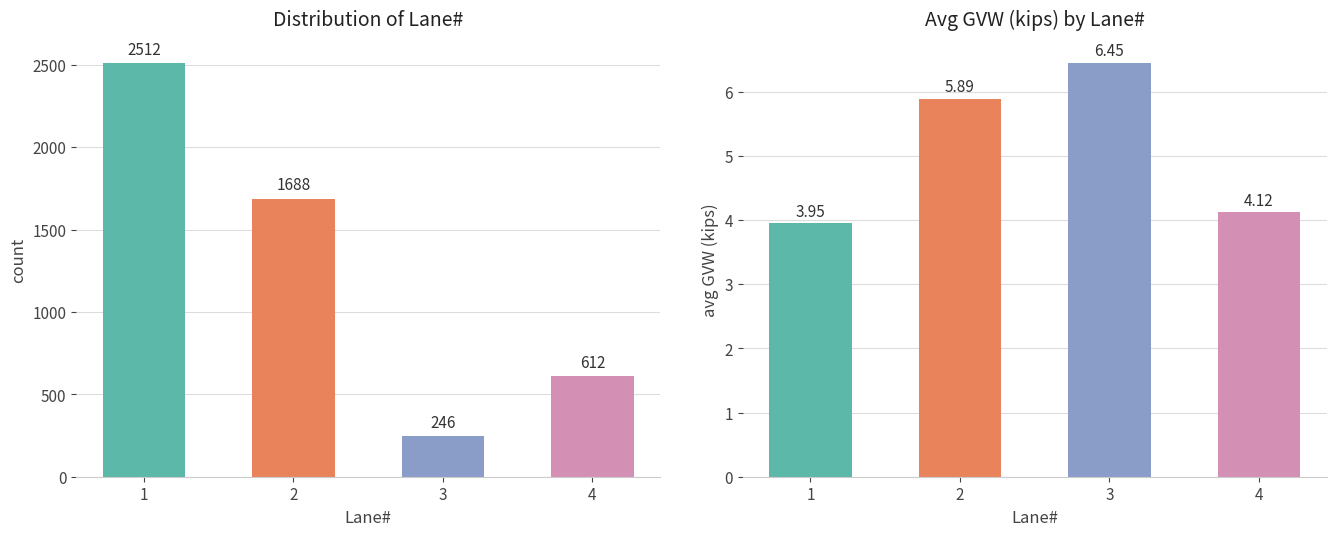

How many values in the avg GVW (kips) series exceed 5?

2